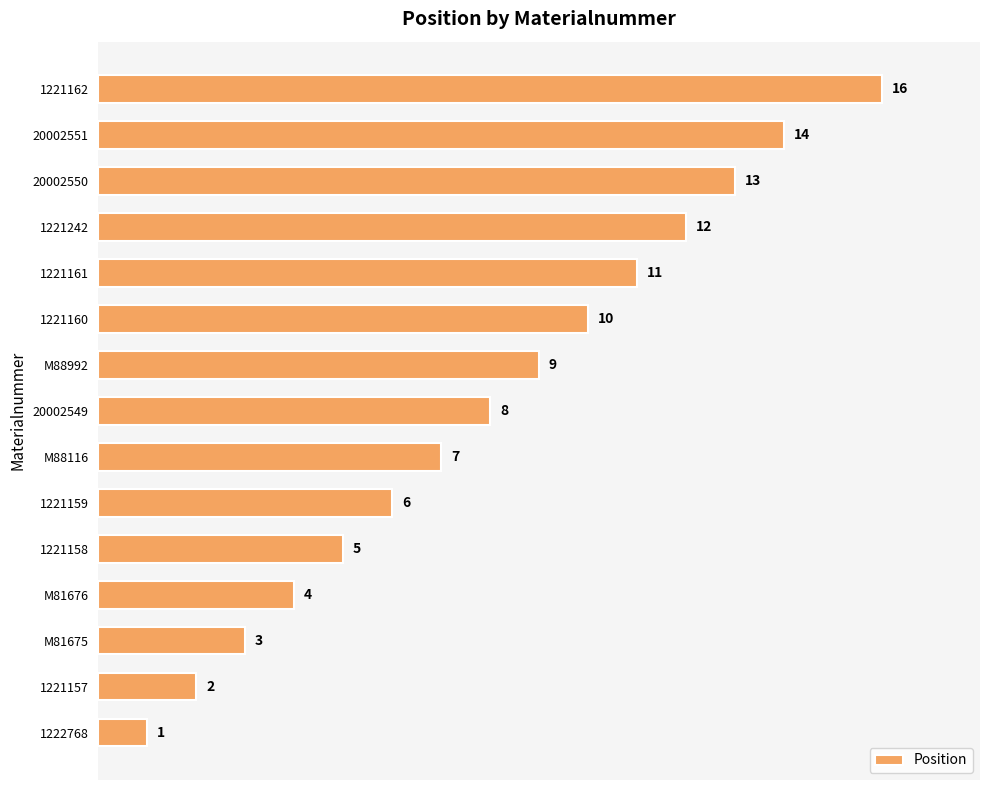

List the labels in order of value, smallest first.

1222768, 1221157, M81675, M81676, 1221158, 1221159, M88116, 20002549, M88992, 1221160, 1221161, 1221242, 20002550, 20002551, 1221162